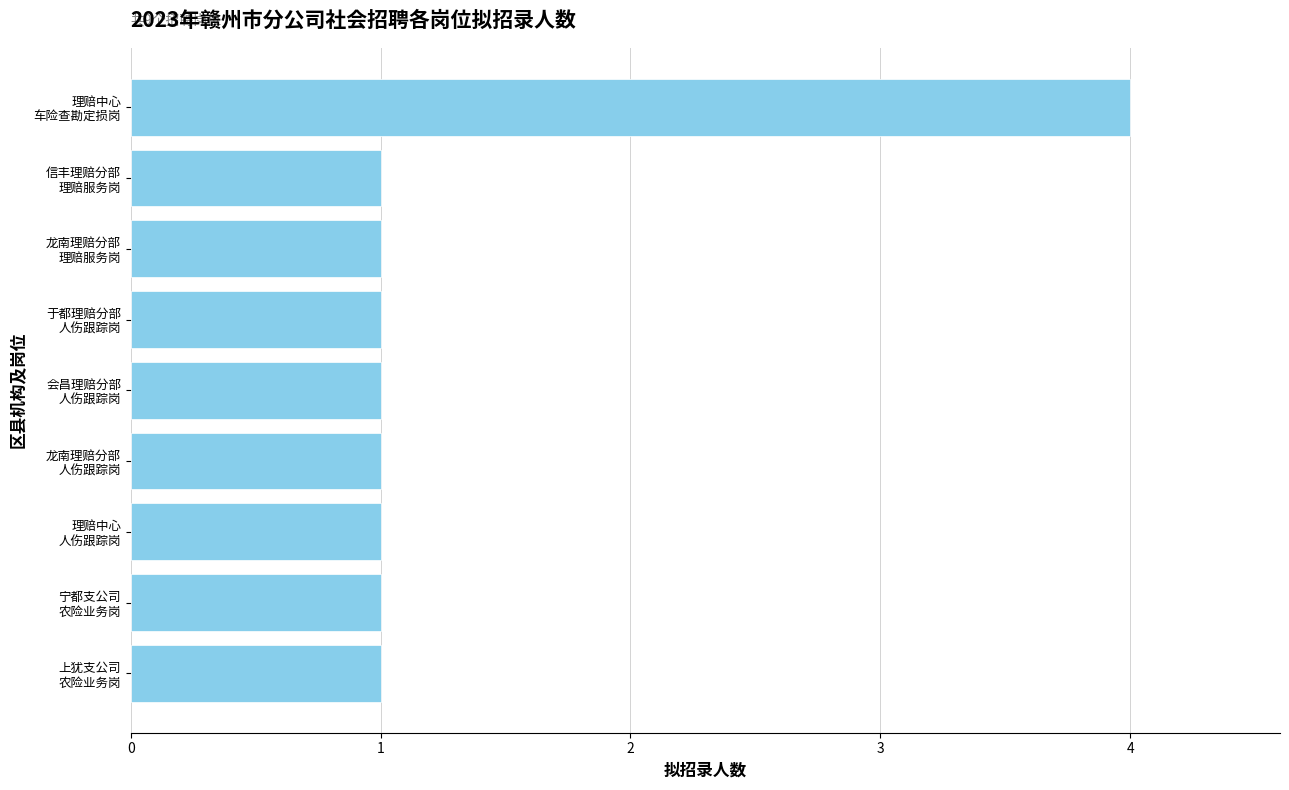

What is the sum of all values?

12